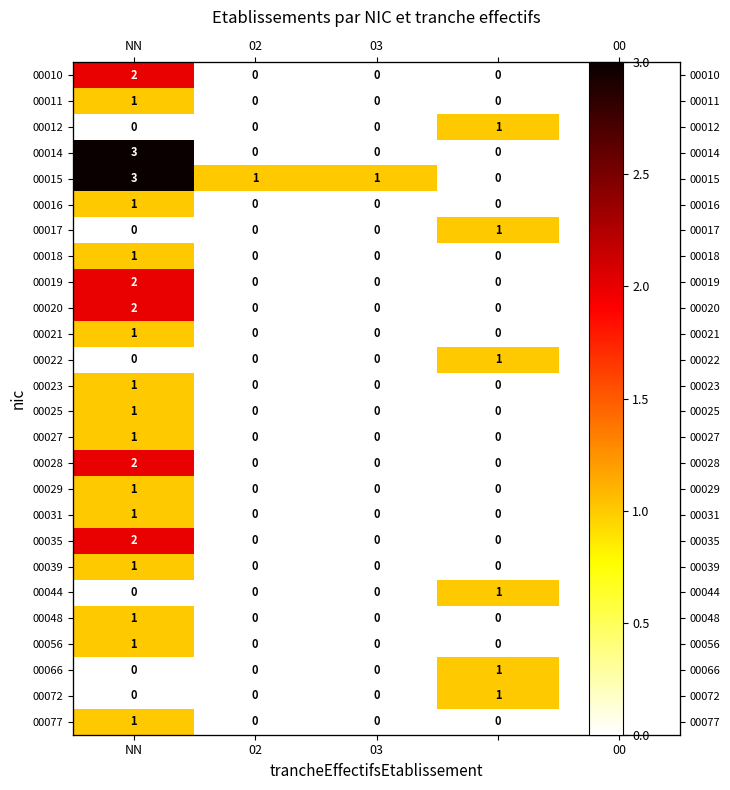

Rank the series at 02 from lowest to highest value.

00010, 00011, 00012, 00014, 00016, 00017, 00018, 00019, 00020, 00021, 00022, 00023, 00025, 00027, 00028, 00029, 00031, 00035, 00039, 00044, 00048, 00056, 00066, 00072, 00077, 00015